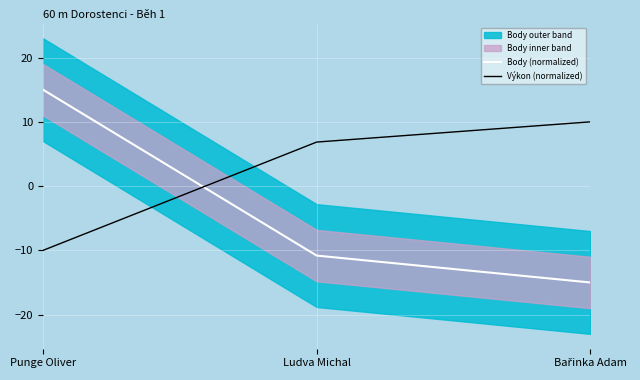

What is the sum of all Body (normalized) values?

-10.8